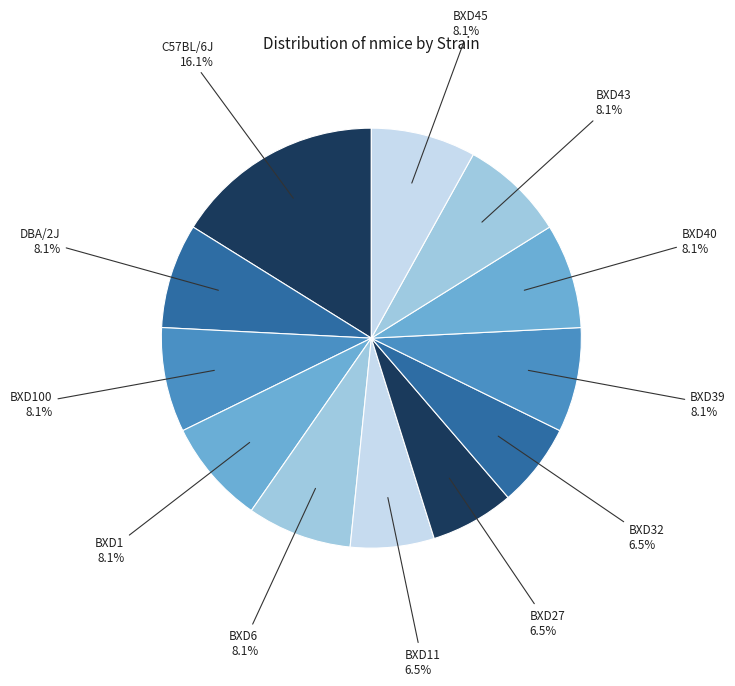

Is it true that C57BL/6J is 7% of the pie?

False